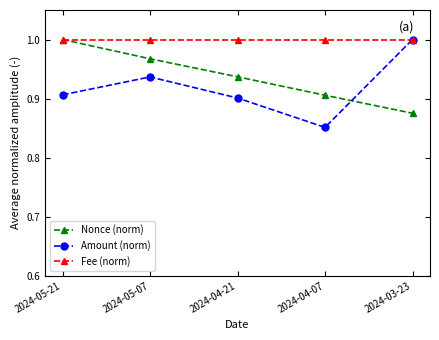

Which series changed the most between 2024-05-07 and 2024-04-07?

Amount (norm)